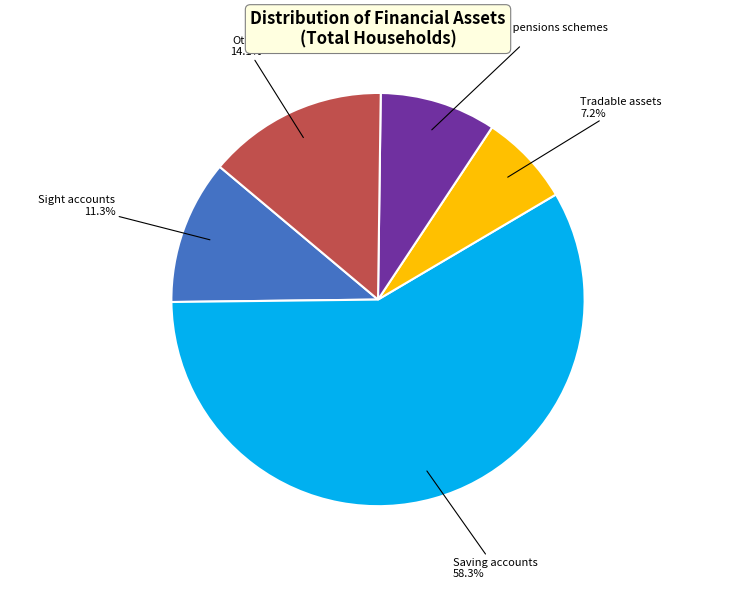

To the nearest percent, what is the average slice percentage?

20%